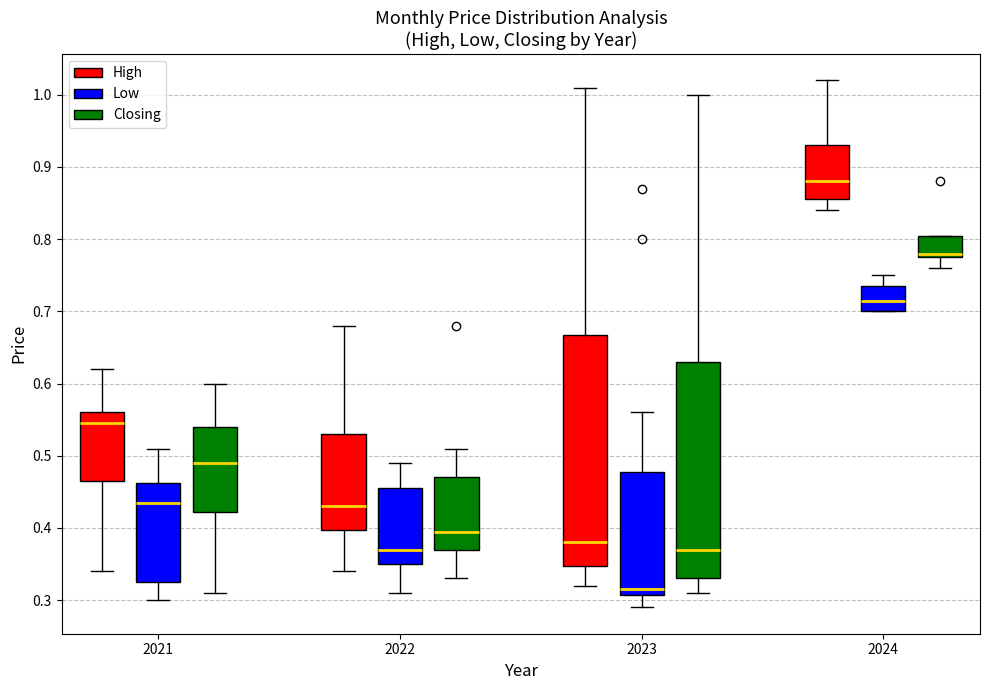

Which box's median line is the lowest?

2023 (Low)